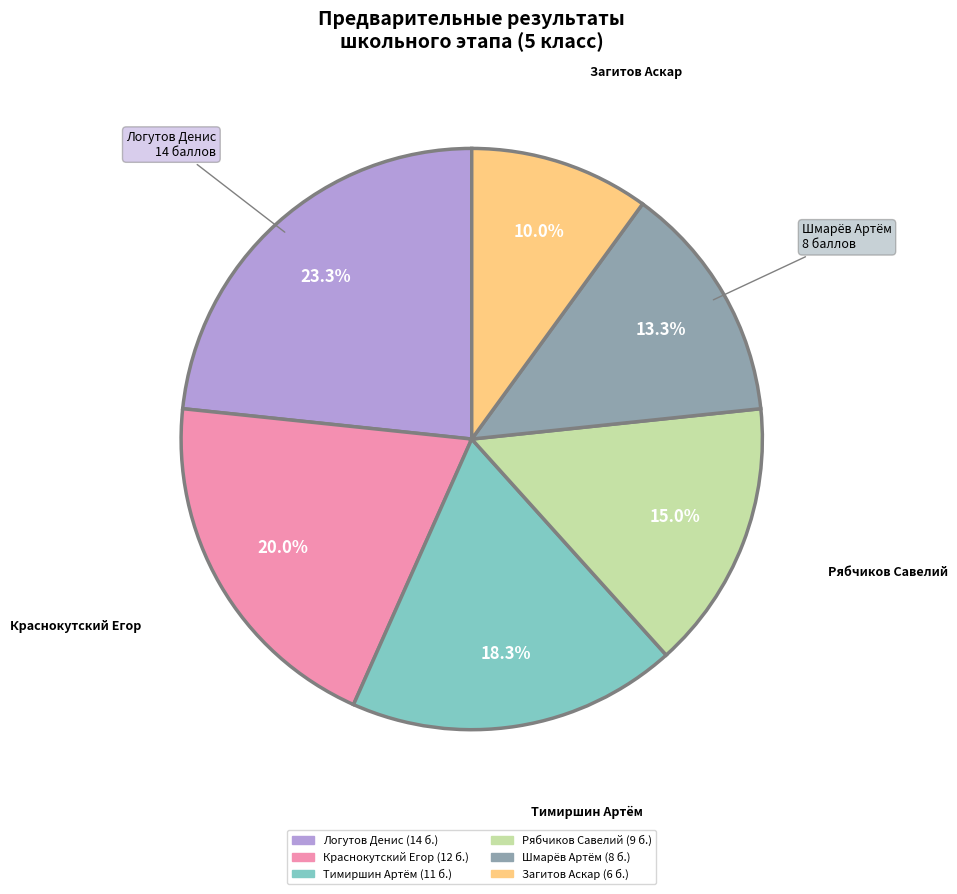

To the nearest percent, what is the average slice percentage?

17%